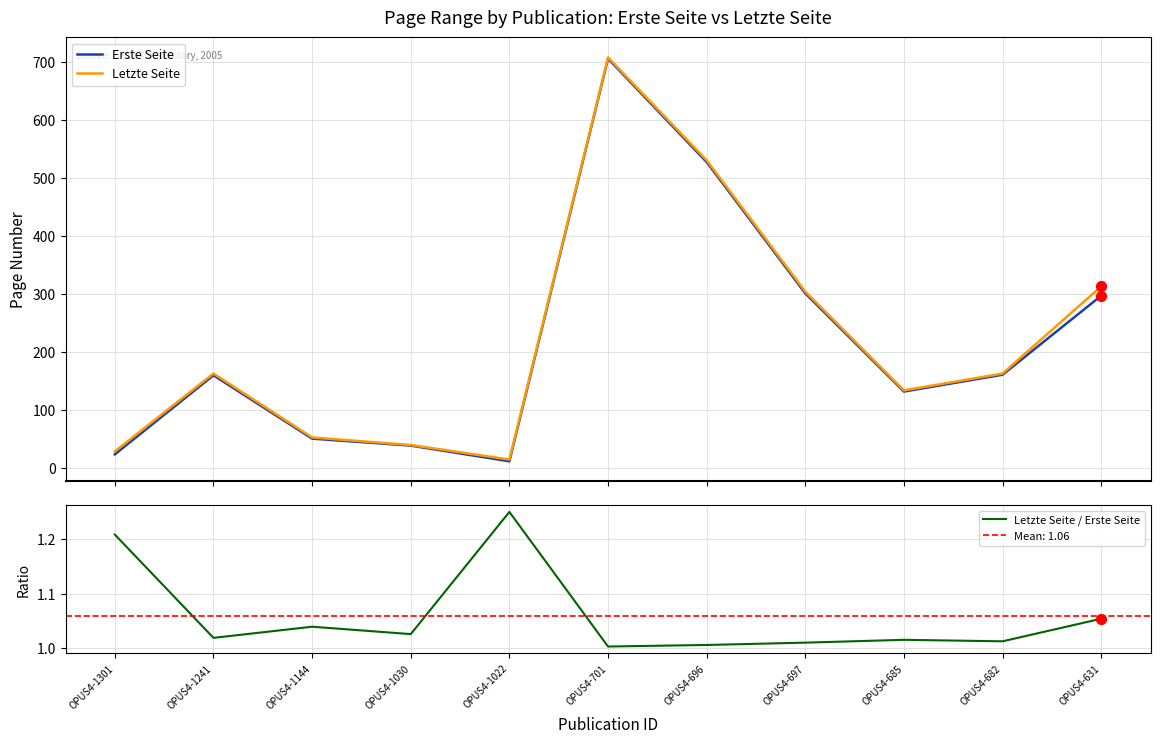

What is the total value across all series at OPUS4-685?

267.0